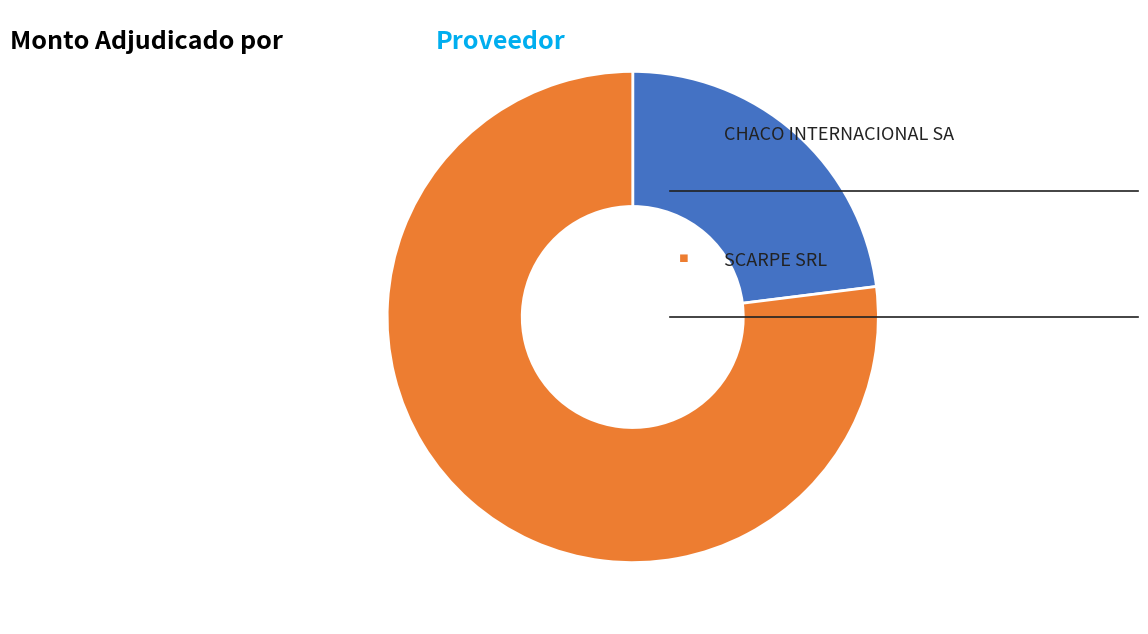

Does any single category account for the majority?

Yes